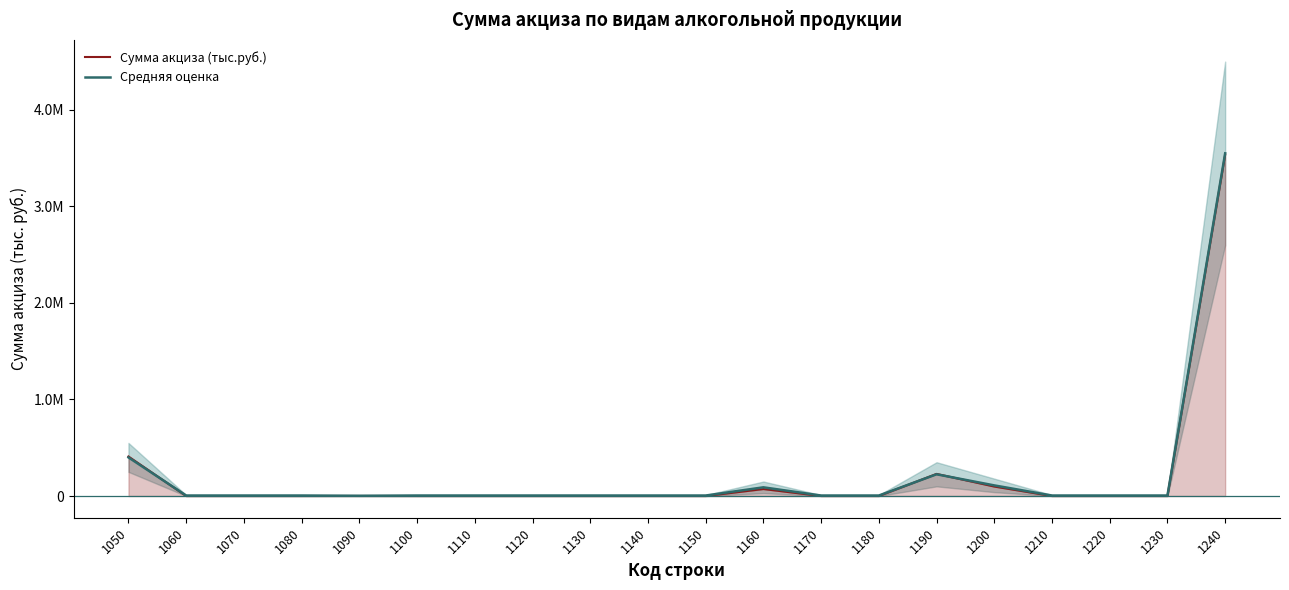

Is the value of Средняя оценка at 1140 greater than the value of Сумма акциза (тыс.руб.) at 1100?

Yes